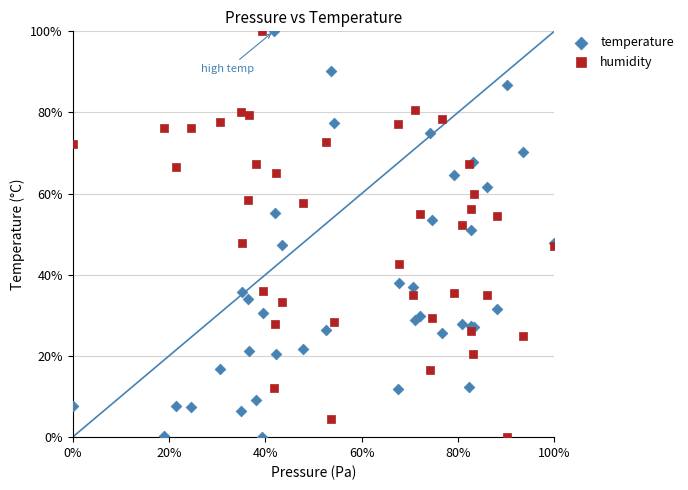

What are all the series names shown in the legend?

temperature, humidity